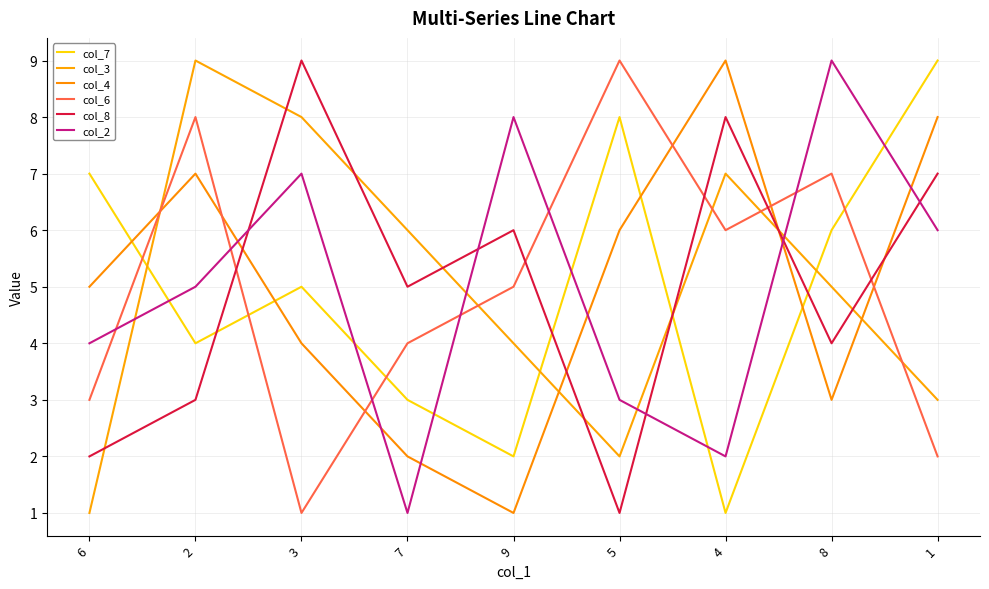

At 2, list the series in order from largest to smallest.

col_3, col_6, col_4, col_2, col_7, col_8